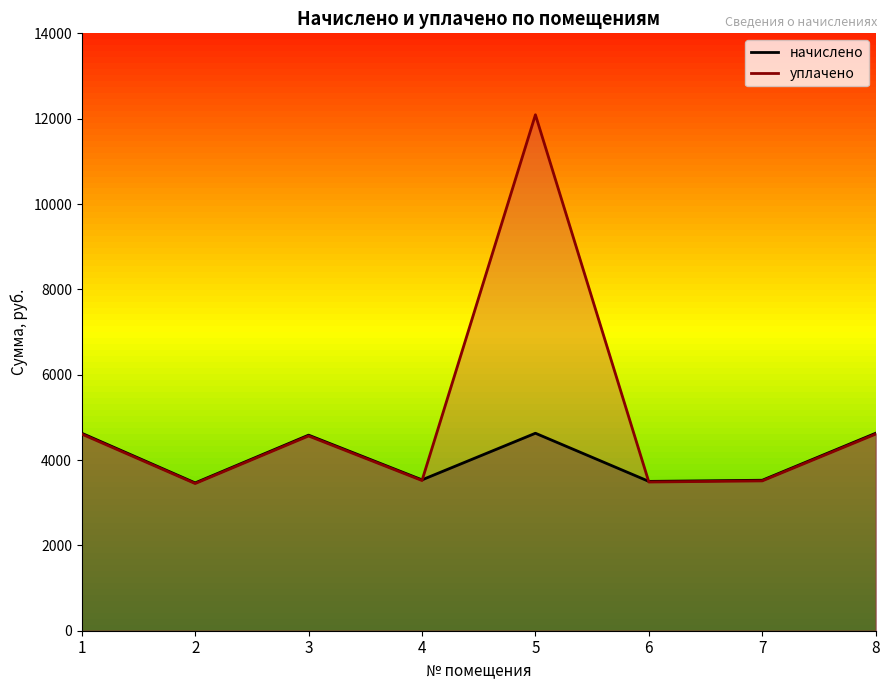

Rank the series by their maximum value, from lowest to highest.

начислено, уплачено